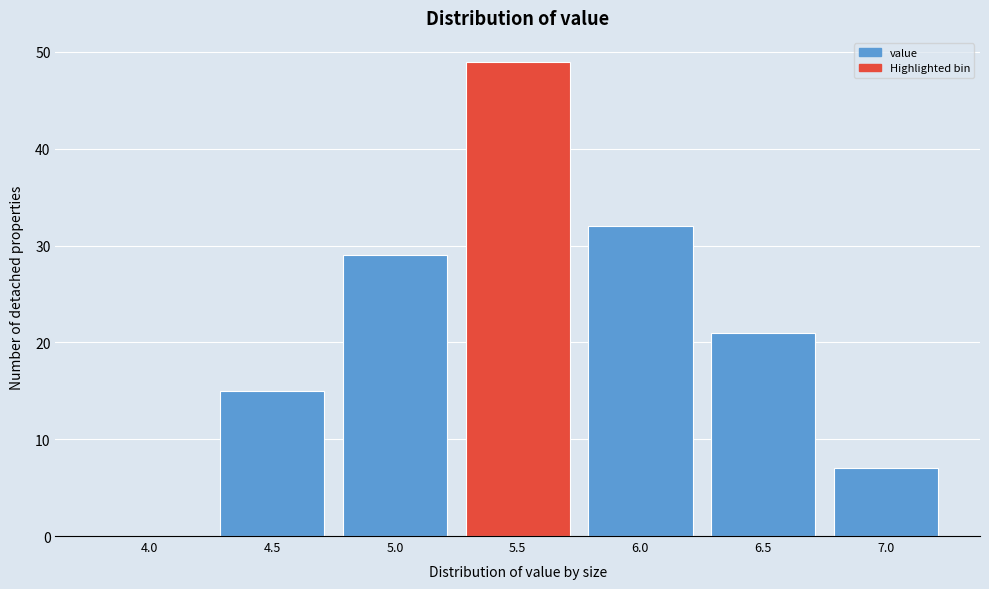

Reading left to right, list all the values displayed in this chart.

4.0=0	4.5=15	5.0=29	5.5=49	6.0=32	6.5=21	7.0=7